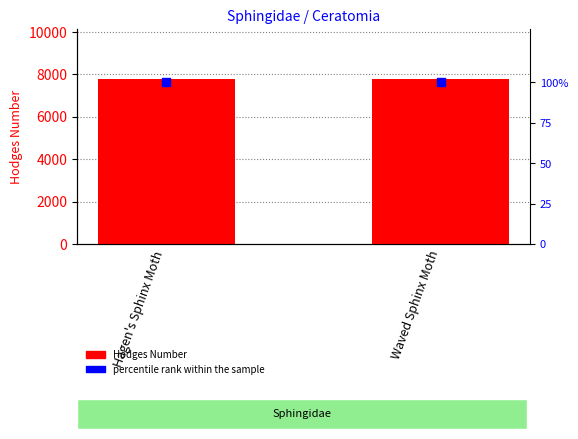

Is the value of Hodges Number at Hagen's Sphinx Moth greater than the value of percentile rank within the sample at Hagen's Sphinx Moth?

Yes